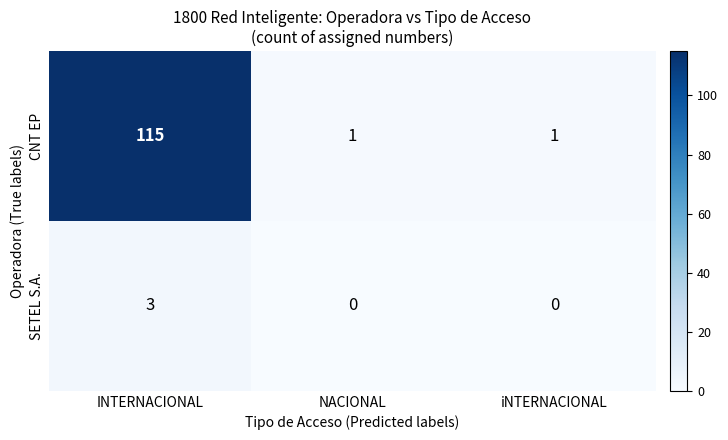

Which series has the widest spread of values?

CNT EP